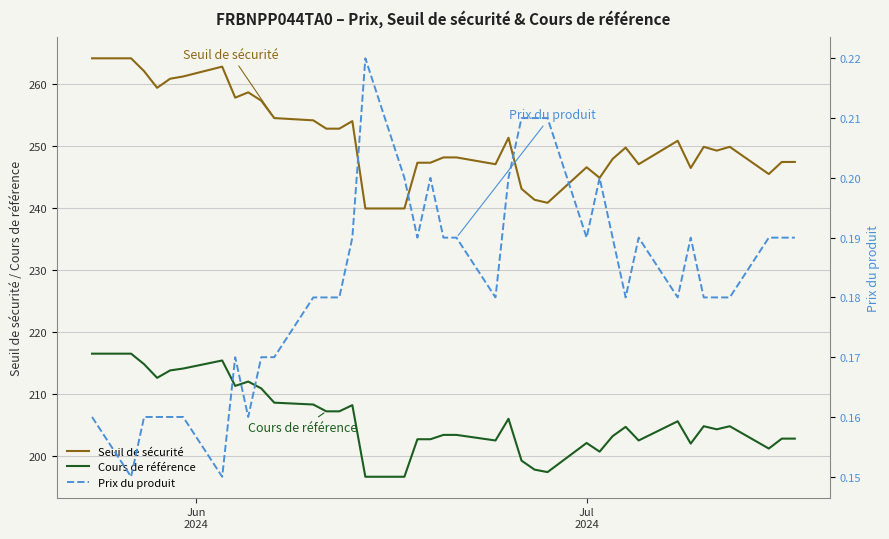

Is this an area chart (filled region under the line)?

No